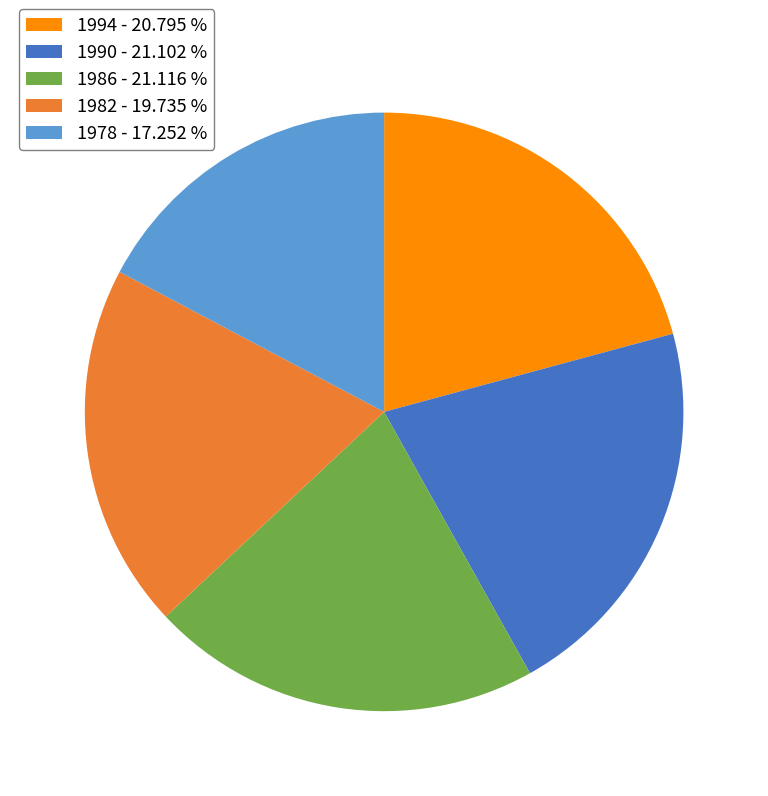

How many segments does this pie chart have?

5